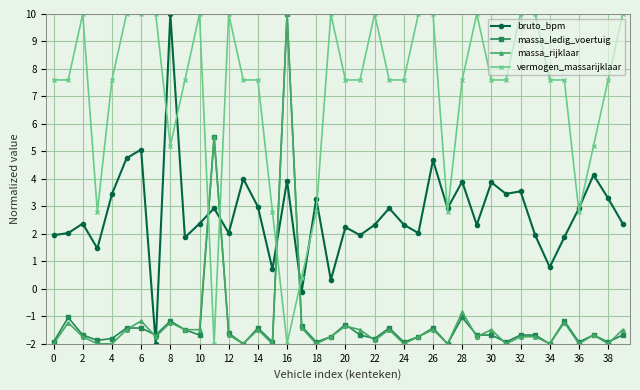

How many times do bruto_bpm and massa_ledig_voertuig cross each other?

6